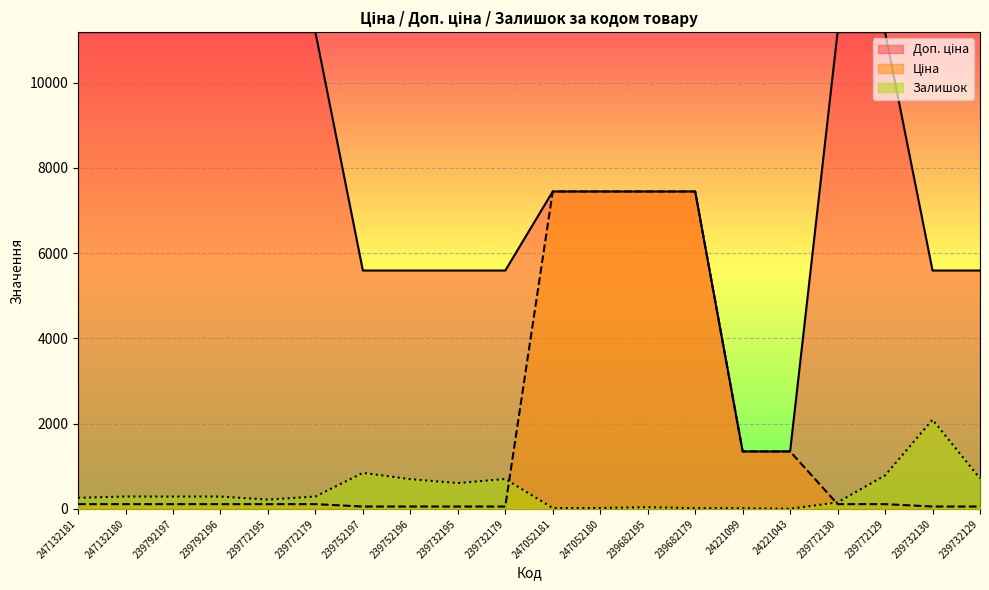

What is the label of the 6th point from the left?

239772179